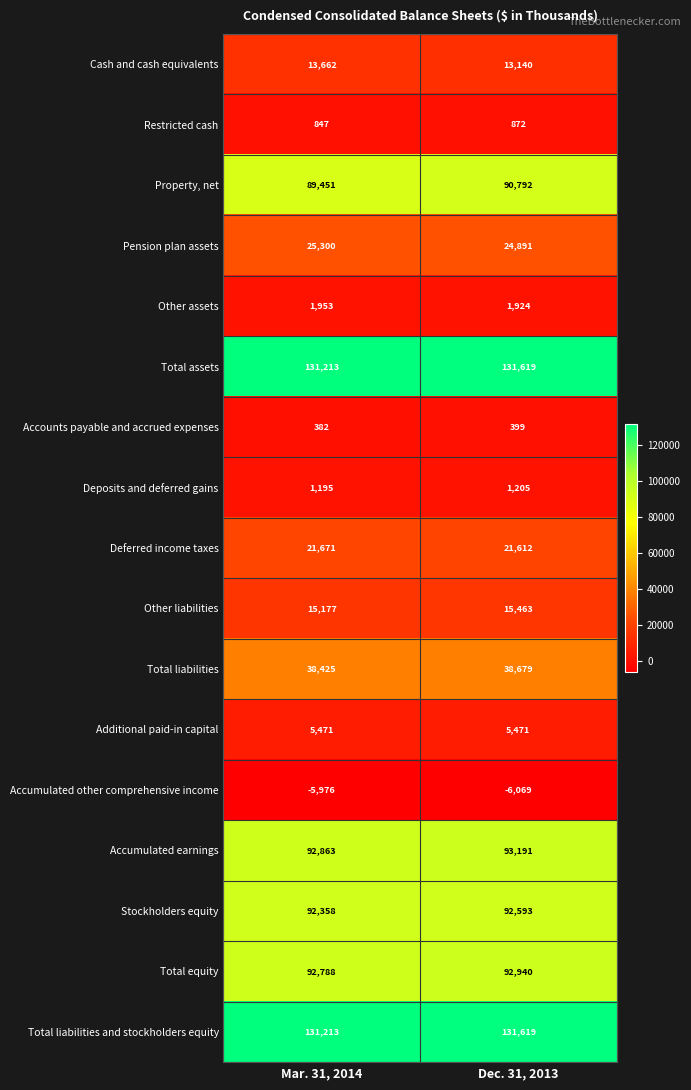

What is the maximum value for Accumulated earnings?

93191